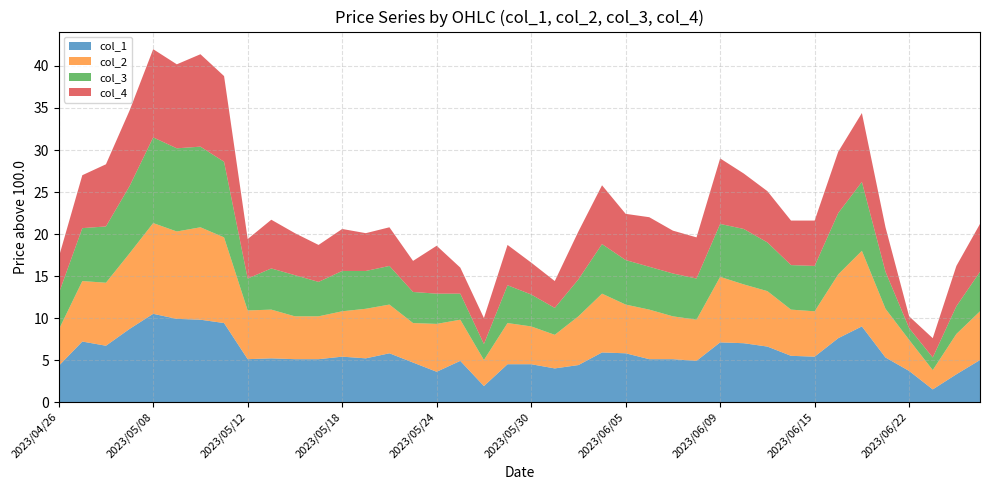

Reading left to right, extract all data points from this chart.

col_1: 2023/04/26=104.3	2023/04/27=107.2	2023/04/28=106.7	2023/05/01=108.7	2023/05/08=110.5	2023/05/09=109.9	2023/05/10=109.8	2023/05/11=109.4	2023/05/12=105.1	2023/05/15=105.2	2023/05/16=105.1	2023/05/17=105.1	2023/05/18=105.4	2023/05/19=105.2	2023/05/22=105.8	2023/05/23=104.7	2023/05/24=103.6	2023/05/25=104.9	2023/05/26=101.9	2023/05/29=104.5	2023/05/30=104.5	2023/05/31=104.0	2023/06/01=104.4	2023/06/02=105.9	2023/06/05=105.8	2023/06/06=105.1	2023/06/07=105.1	2023/06/08=104.9	2023/06/09=107.1	2023/06/12=107.0	2023/06/13=106.6	2023/06/14=105.5	2023/06/15=105.4	2023/06/16=107.6	2023/06/20=109.0	2023/06/21=105.3	2023/06/22=103.7	2023/06/23=101.5	2023/06/26=103.3	2023/06/27=105.0
col_2: 2023/04/26=104.3	2023/04/27=107.2	2023/04/28=107.5	2023/05/01=109.0	2023/05/08=110.8	2023/05/09=110.4	2023/05/10=111.0	2023/05/11=110.2	2023/05/12=105.8	2023/05/15=105.8	2023/05/16=105.1	2023/05/17=105.1	2023/05/18=105.4	2023/05/19=105.9	2023/05/22=105.8	2023/05/23=104.7	2023/05/24=105.7	2023/05/25=104.9	2023/05/26=103.1	2023/05/29=104.9	2023/05/30=104.5	2023/05/31=104.0	2023/06/01=105.8	2023/06/02=107.0	2023/06/05=105.8	2023/06/06=105.9	2023/06/07=105.1	2023/06/08=104.9	2023/06/09=107.8	2023/06/12=107.0	2023/06/13=106.6	2023/06/14=105.5	2023/06/15=105.4	2023/06/16=107.6	2023/06/20=109.0	2023/06/21=105.8	2023/06/22=103.7	2023/06/23=102.3	2023/06/26=104.8	2023/06/27=105.8
col_3: 2023/04/26=104.3	2023/04/27=106.3	2023/04/28=106.7	2023/05/01=108.0	2023/05/08=110.2	2023/05/09=109.9	2023/05/10=109.6	2023/05/11=109.0	2023/05/12=103.8	2023/05/15=104.9	2023/05/16=104.9	2023/05/17=104.1	2023/05/18=104.8	2023/05/19=104.5	2023/05/22=104.6	2023/05/23=103.7	2023/05/24=103.6	2023/05/25=103.1	2023/05/26=101.9	2023/05/29=104.5	2023/05/30=103.8	2023/05/31=103.2	2023/06/01=104.4	2023/06/02=105.9	2023/06/05=105.3	2023/06/06=105.1	2023/06/07=105.1	2023/06/08=104.9	2023/06/09=106.3	2023/06/12=106.6	2023/06/13=105.8	2023/06/14=105.3	2023/06/15=105.4	2023/06/16=107.3	2023/06/20=108.2	2023/06/21=104.4	2023/06/22=101.4	2023/06/23=101.5	2023/06/26=103.3	2023/06/27=104.7
col_4: 2023/04/26=104.3	2023/04/27=106.3	2023/04/28=107.4	2023/05/01=109.0	2023/05/08=110.5	2023/05/09=110.0	2023/05/10=111.0	2023/05/11=110.2	2023/05/12=104.7	2023/05/15=105.8	2023/05/16=105.0	2023/05/17=104.4	2023/05/18=105.0	2023/05/19=104.5	2023/05/22=104.6	2023/05/23=103.7	2023/05/24=105.7	2023/05/25=103.1	2023/05/26=103.1	2023/05/29=104.8	2023/05/30=103.8	2023/05/31=103.2	2023/06/01=105.7	2023/06/02=107.0	2023/06/05=105.5	2023/06/06=105.9	2023/06/07=105.1	2023/06/08=104.9	2023/06/09=107.8	2023/06/12=106.6	2023/06/13=106.1	2023/06/14=105.3	2023/06/15=105.4	2023/06/16=107.3	2023/06/20=108.2	2023/06/21=105.3	2023/06/22=101.4	2023/06/23=102.3	2023/06/26=104.8	2023/06/27=105.7